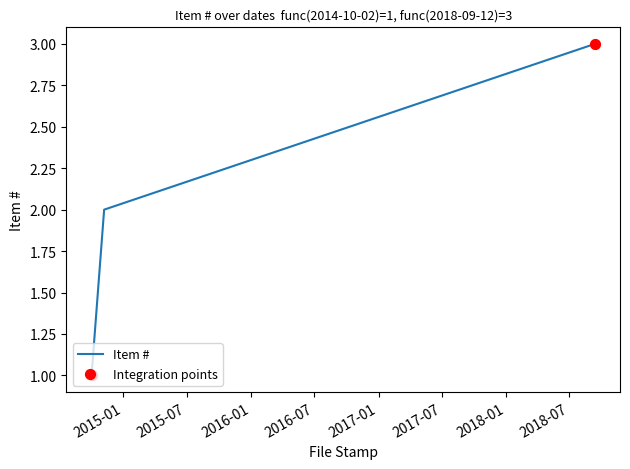

What is the sum of all values?

6